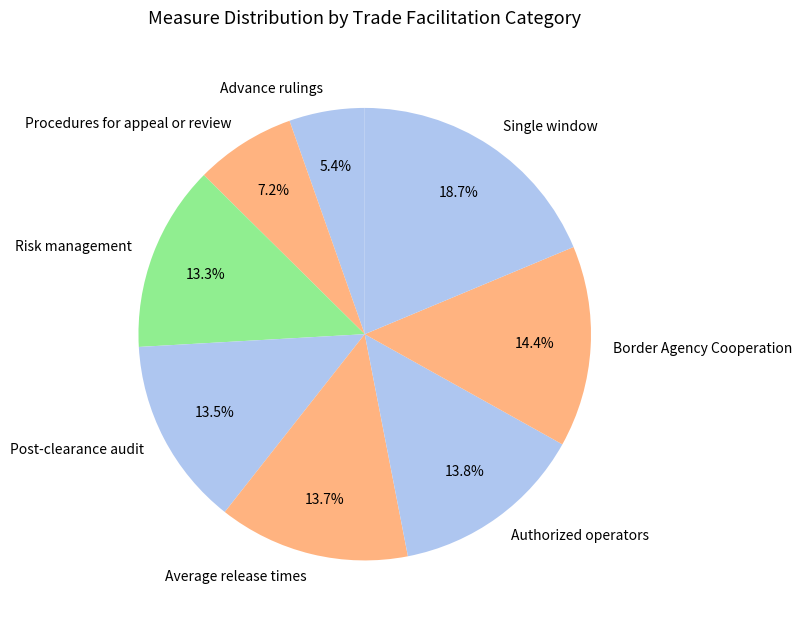

Approximately how many times larger is the value at Average release times compared to Post-clearance audit?

1.0